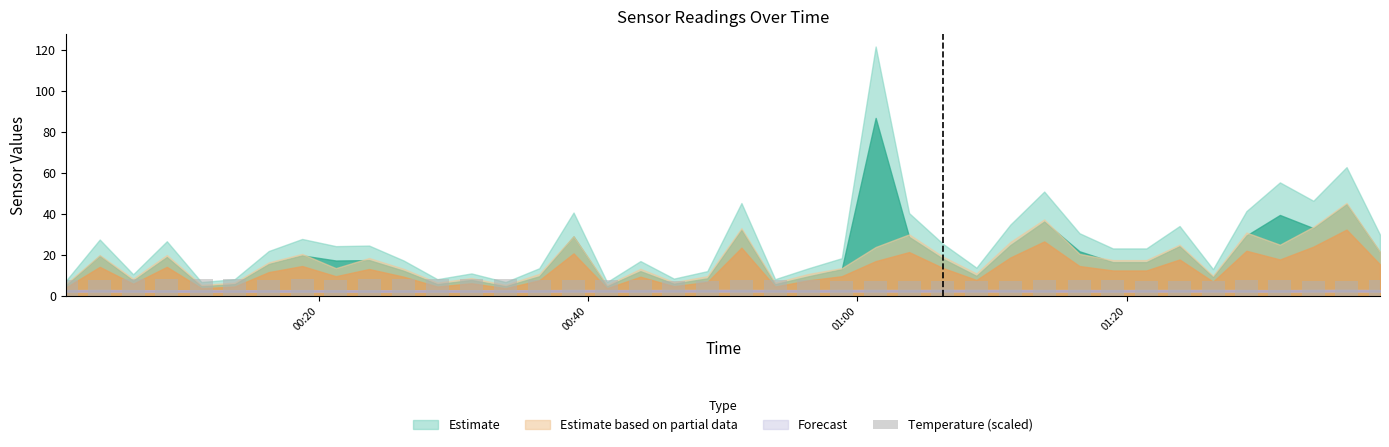

What is the average value?

8.0